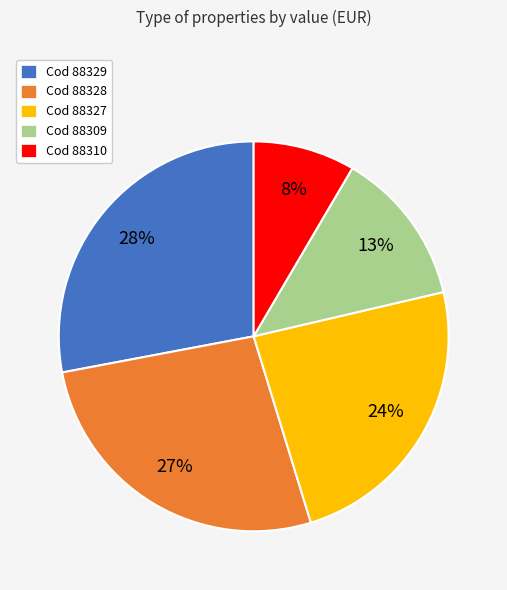

Approximately how many times larger is the value at Cod 88329 compared to Cod 88327?

1.2